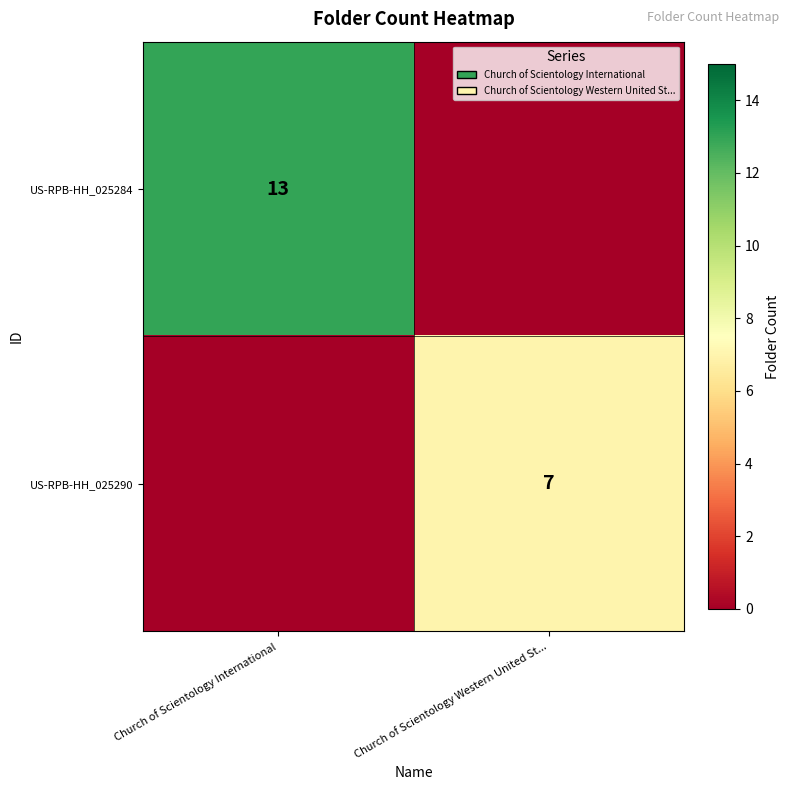

True or false: US-RPB-HH_025290 has a value of 7 at Church of Scientology Western United St....

True